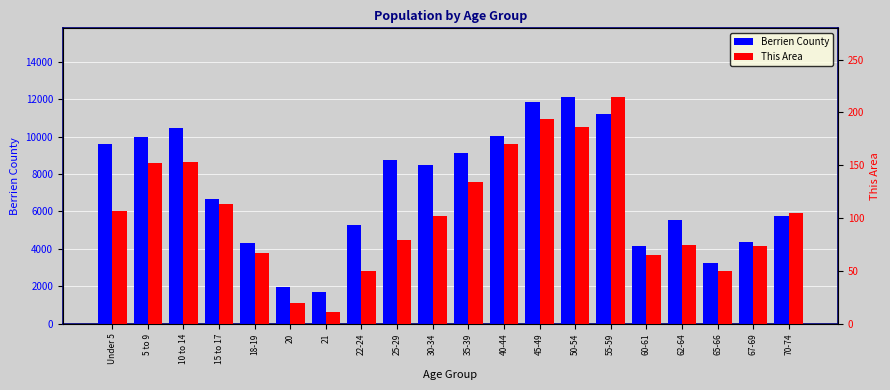

What is the difference between the highest and lowest values at 18-19?

4257